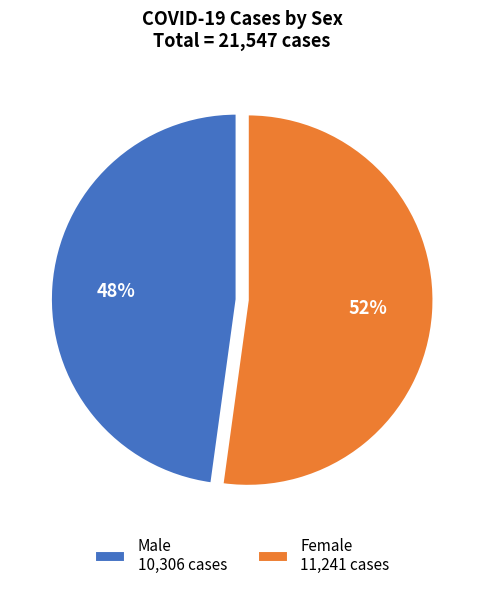

Approximately how many times larger is the value at Female compared to Male?

1.1